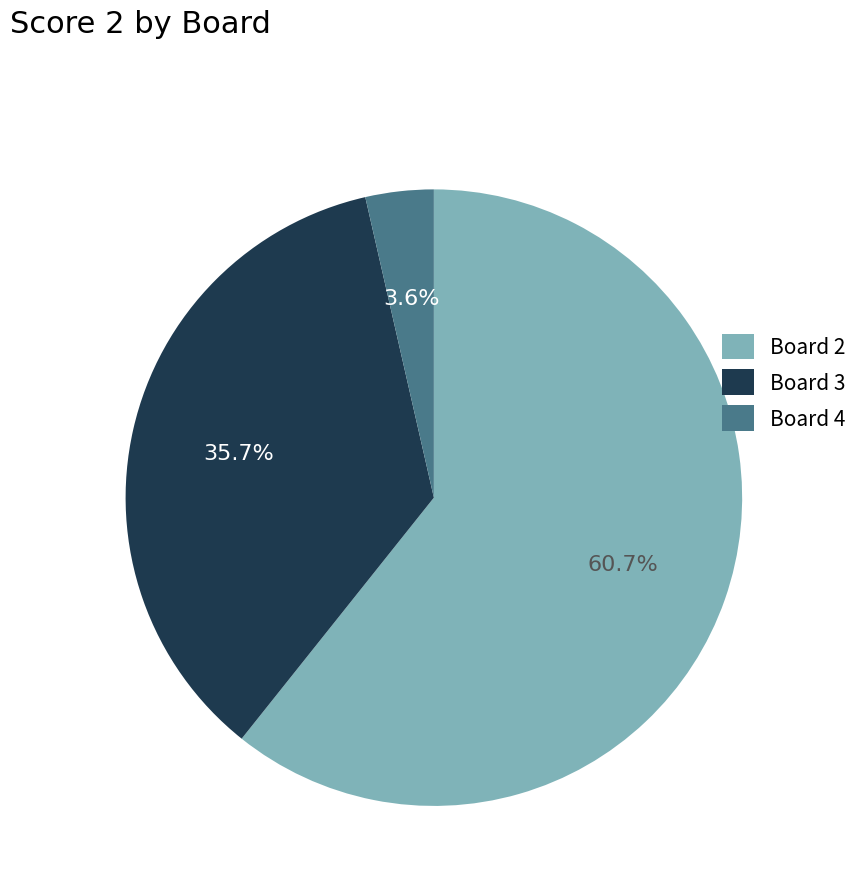

What is the total percentage of Board 3 and Board 4?

39.3%